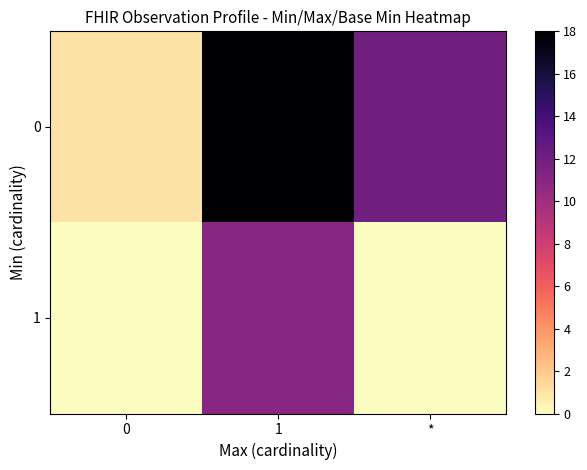

What is the total value across all series at *?

12